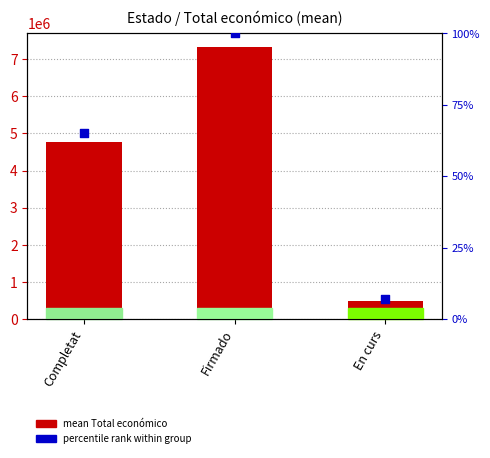

At which category is the sum across all series the highest?

Firmado